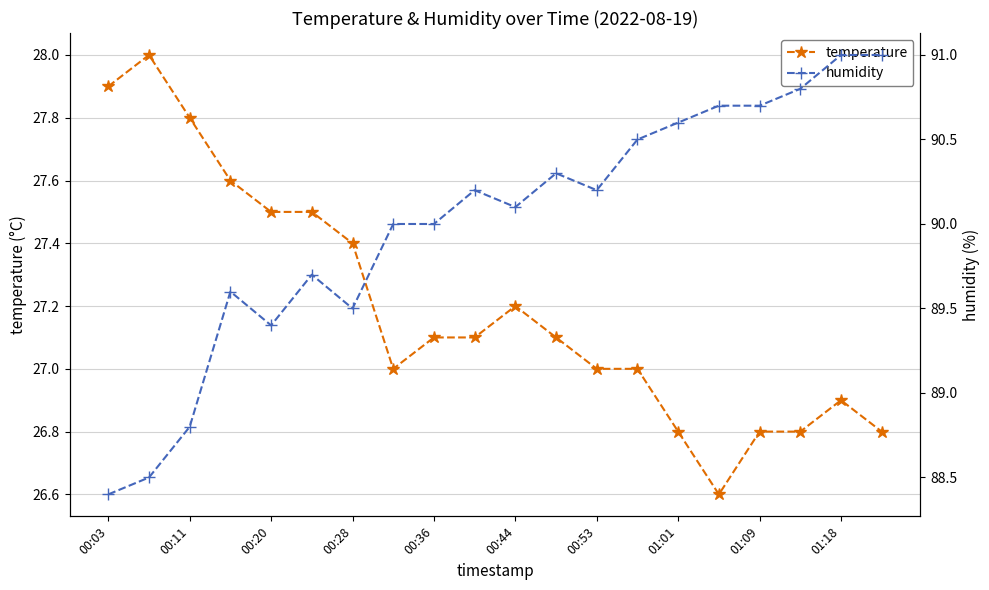

What is the highest value of the temperature series?

28.0